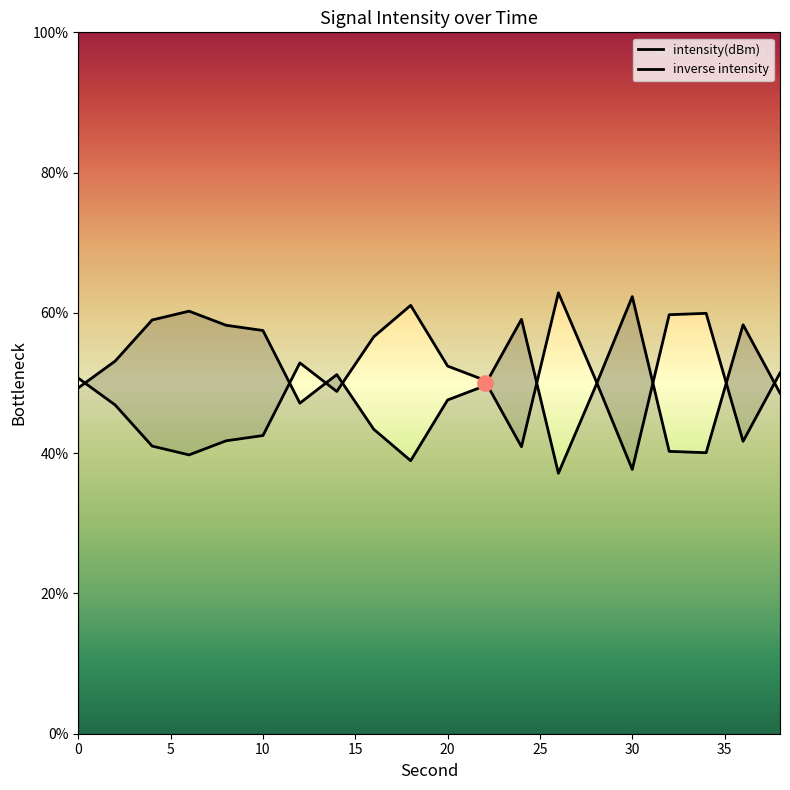

What is the change in value from 0 to 36?

+9.0